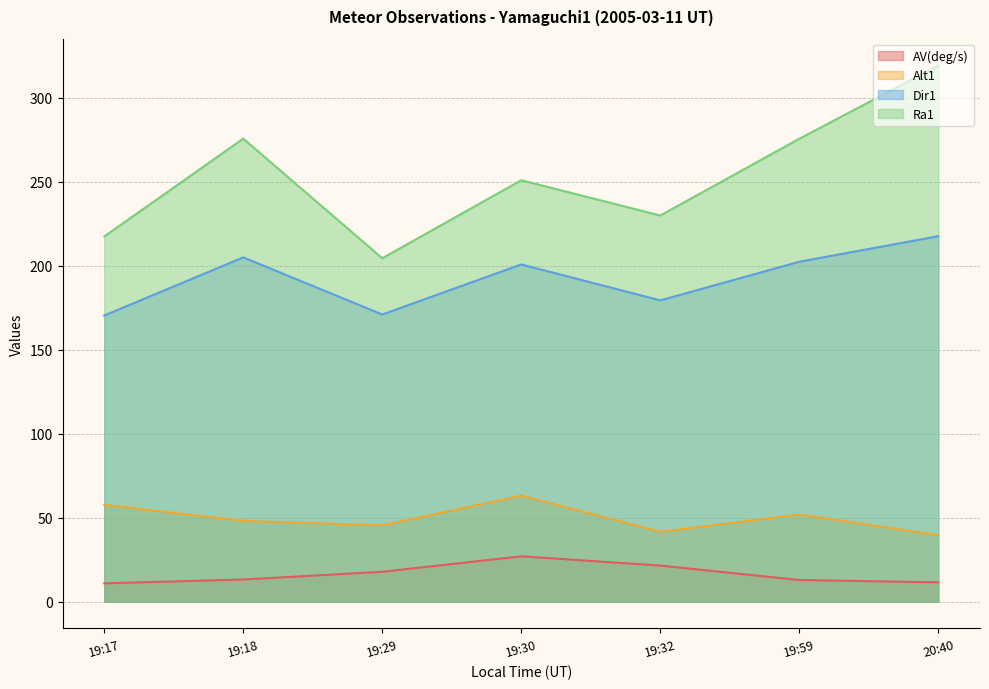

What is the difference between the maximum and second lowest values in the AV(deg/s) series?

15.5